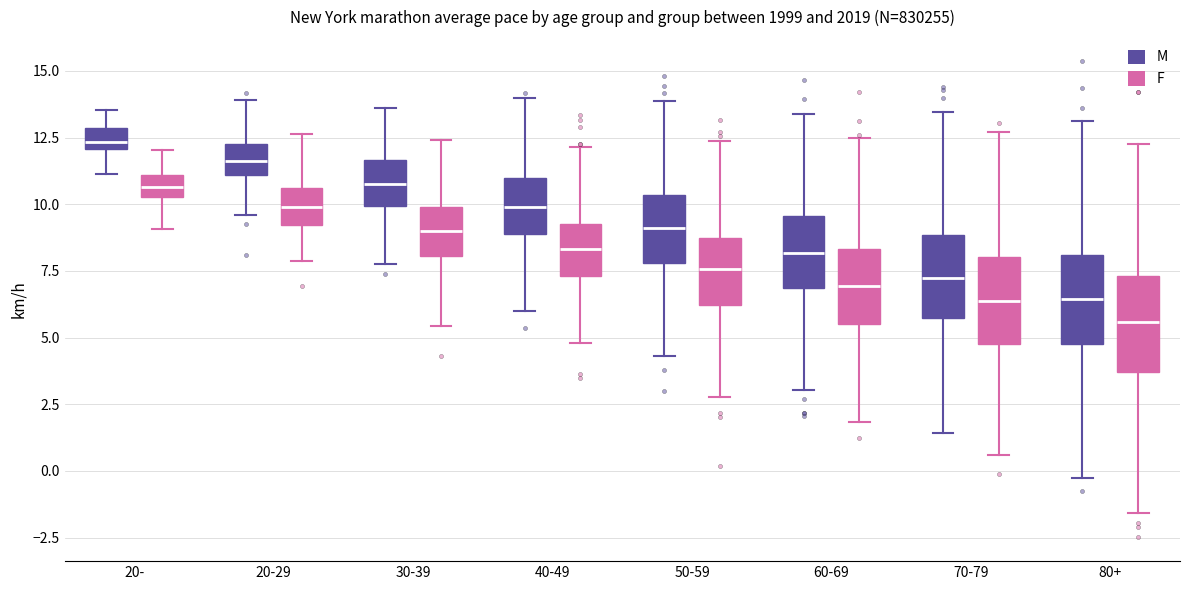

Reading left to right, transcribe this box plot: for each box, give where its median line is, the range the box spans, and where its two whiskers end, as read against the y-axis. The values are not printed on the chart, so give them approximately, as read against the axis.

20- (M): median 12.5, box 12.0 to 13.0, whiskers 11.0 to 13.5
20- (F): median 10.5 (inside the box), box 10.5 to 11.0, whiskers 9.0 to 12.0
20-29 (M): median 11.5, box 11.0 to 12.0, whiskers 9.5 to 14.0
20-29 (F): median 10.0, box 9.0 to 10.5, whiskers 8.0 to 12.5
30-39 (M): median 11.0, box 10.0 to 11.5, whiskers 7.5 to 13.5
30-39 (F): median 9.0, box 8.0 to 10.0, whiskers 5.5 to 12.5
40-49 (M): median 10.0, box 9.0 to 11.0, whiskers 6.0 to 14.0
40-49 (F): median 8.5, box 7.5 to 9.5, whiskers 5.0 to 12.0
50-59 (M): median 9.0, box 8.0 to 10.5, whiskers 4.5 to 14.0
50-59 (F): median 7.5, box 6.0 to 8.5, whiskers 3.0 to 12.5
60-69 (M): median 8.0, box 7.0 to 9.5, whiskers 3.0 to 13.5
60-69 (F): median 7.0, box 5.5 to 8.5, whiskers 2.0 to 12.5
70-79 (M): median 7.0, box 5.5 to 9.0, whiskers 1.5 to 13.5
70-79 (F): median 6.5, box 5.0 to 8.0, whiskers 0.5 to 12.5
80+ (M): median 6.5, box 4.5 to 8.0, whiskers -0.5 to 13.0
80+ (F): median 5.5, box 3.5 to 7.5, whiskers -1.5 to 12.5